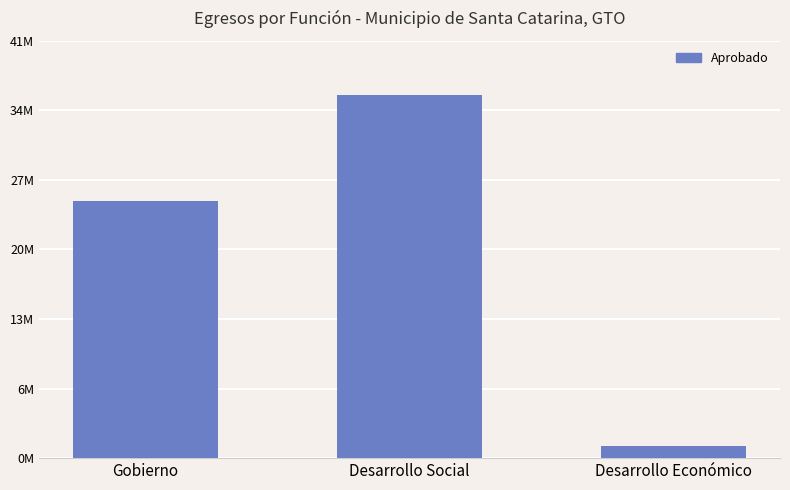

What is the approximate value at Desarrollo Social?

36197701.0